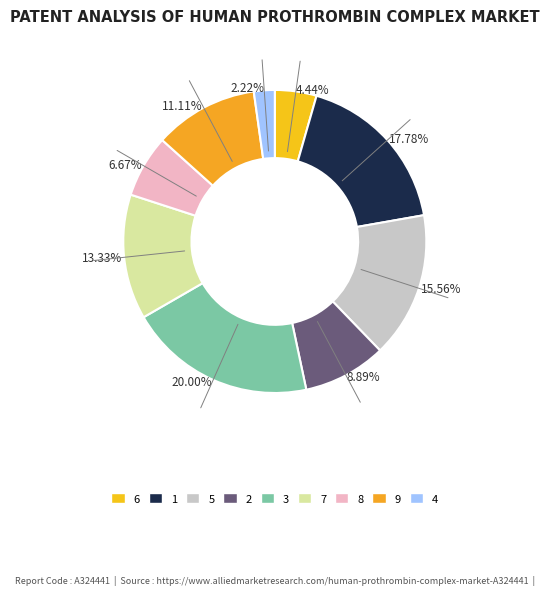

What portion of the pie excludes 8?

93.3%